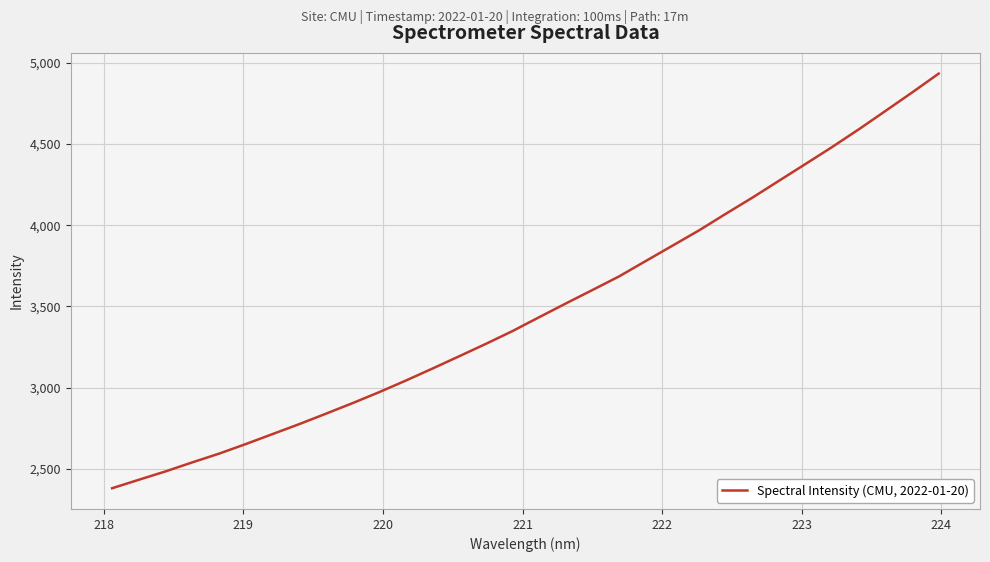

What is the greatest value displayed?

4934.1